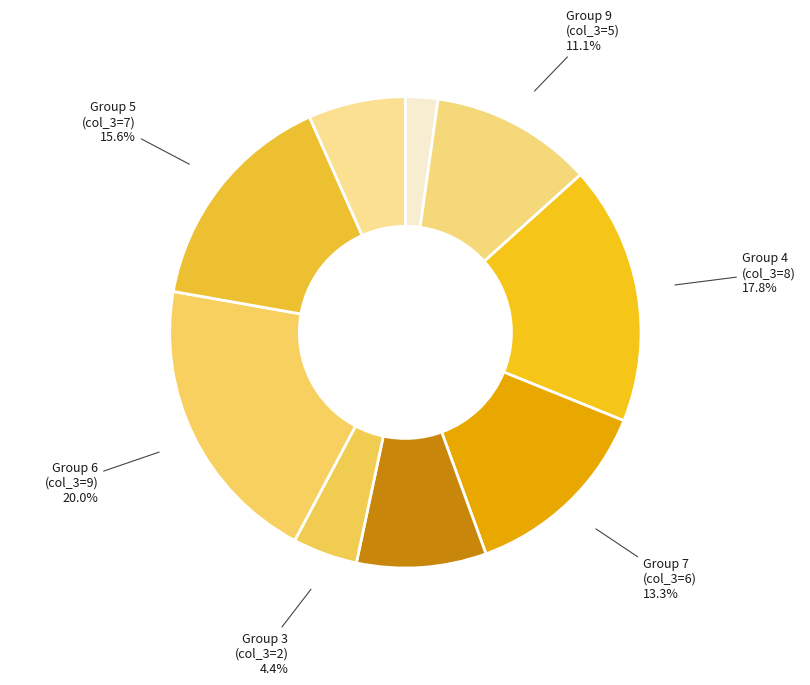

Count the number of slices in the pie.

9